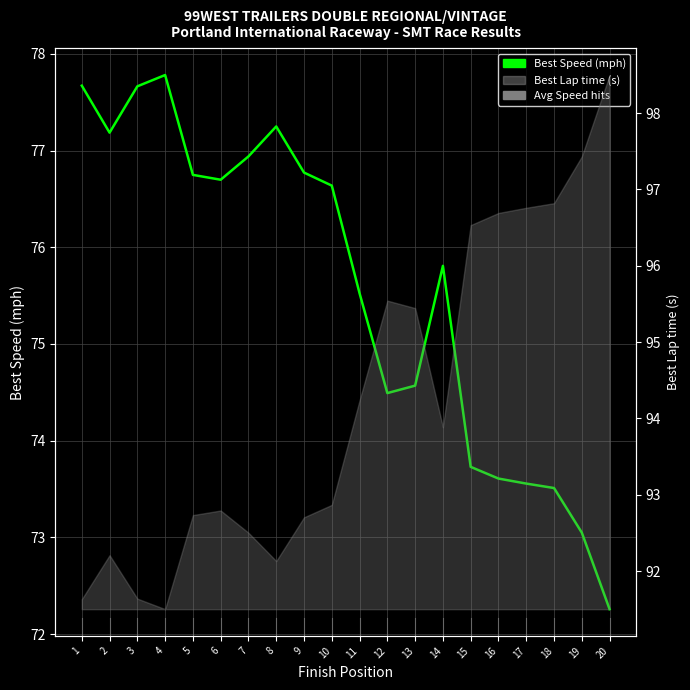

How many values are below 76?

10